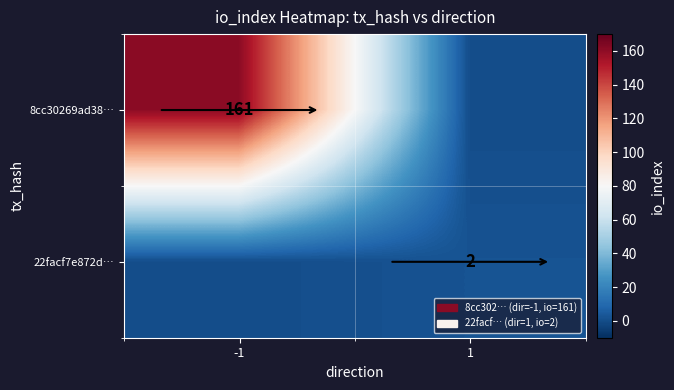

The 22facf7e872d… series shows 2 at 1. True or false?

True